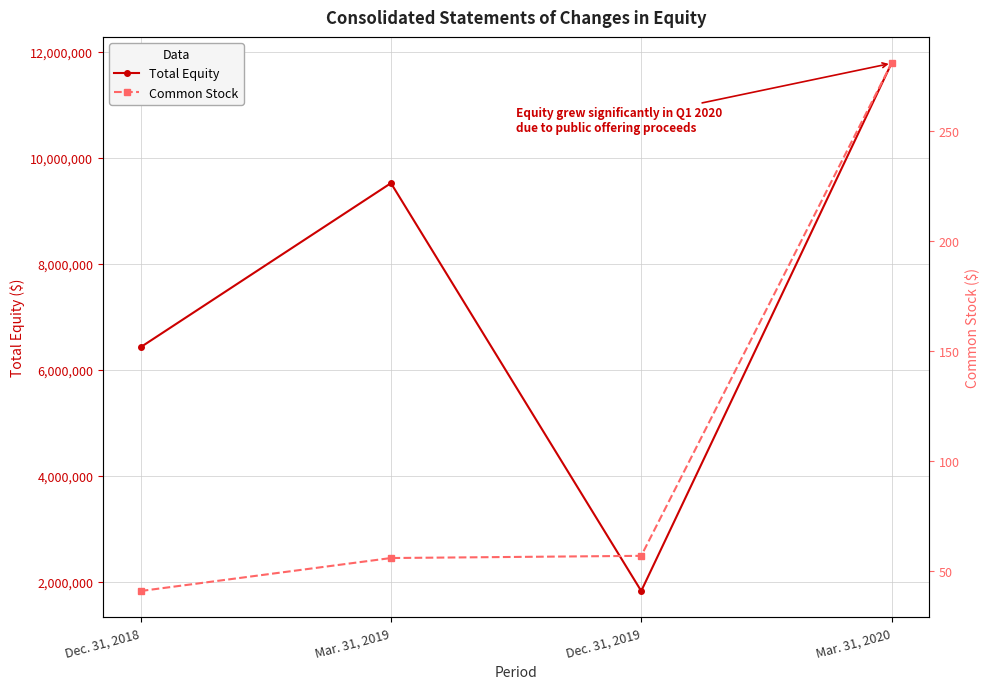

What position from the left is Mar. 31, 2019?

2